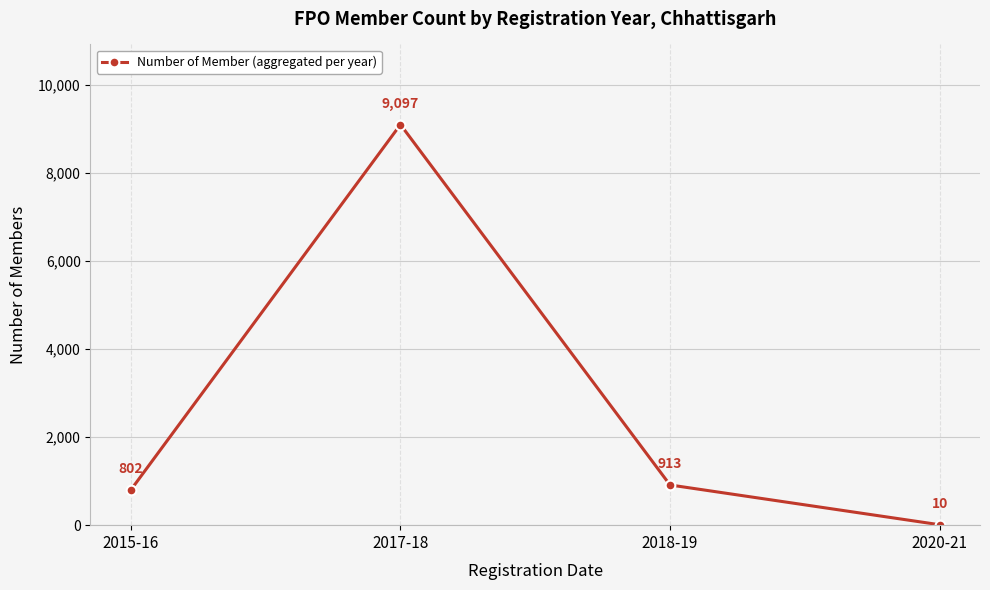

The chart shows a value of 10 at 2020-21. True or false?

True